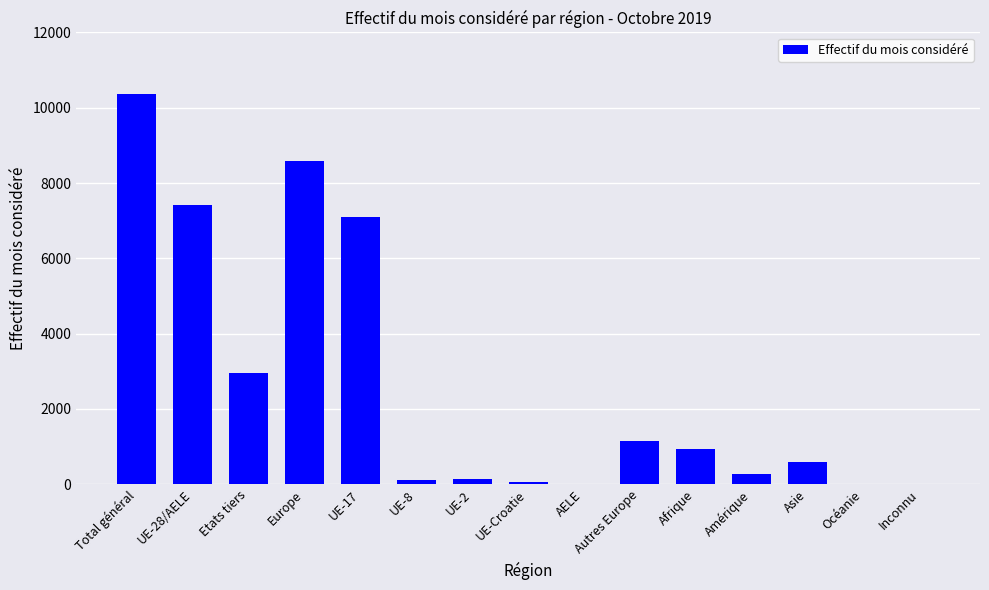

How many distinct data groups are displayed?

1